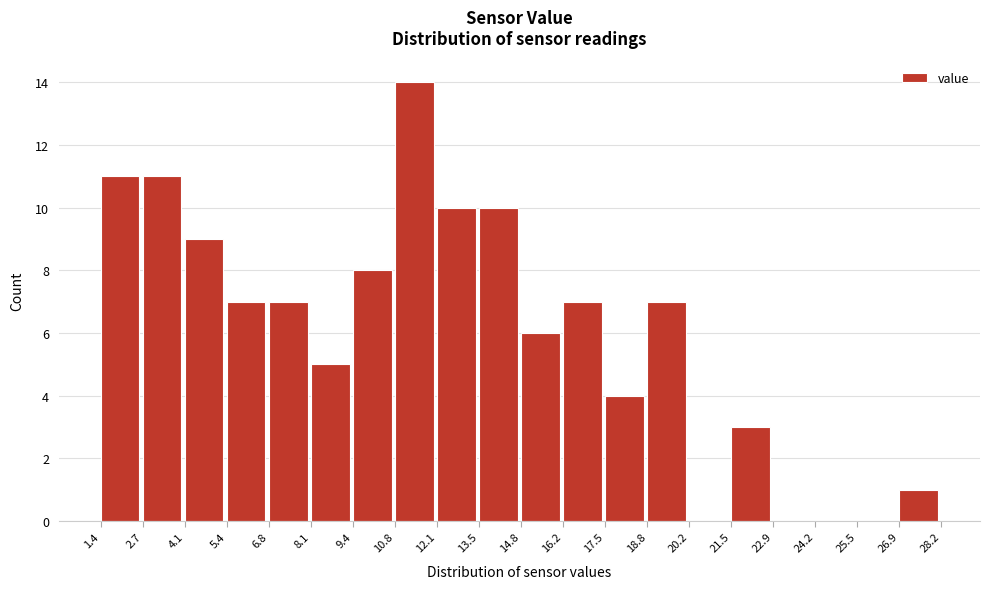

Reading left to right, transcribe this chart: for each bar, give the range it covers on the x-axis and its height. The values are not printed on the chart, so give them approximately, as read against the axis.

1.4 to 2.7: 11
2.7 to 4.1: 11
4.1 to 5.4: 9
5.4 to 6.8: 7
6.8 to 8.1: 7
8.1 to 9.4: 5
9.4 to 10.8: 8
10.8 to 12.1: 14
12.1 to 13.5: 10
13.5 to 14.8: 10
14.8 to 16.2: 6
16.2 to 17.5: 7
17.5 to 18.8: 4
18.8 to 20.2: 7
20.2 to 21.5: 0
21.5 to 22.9: 3
22.9 to 24.2: 0
24.2 to 25.5: 0
25.5 to 26.9: 0
26.9 to 28.2: 1